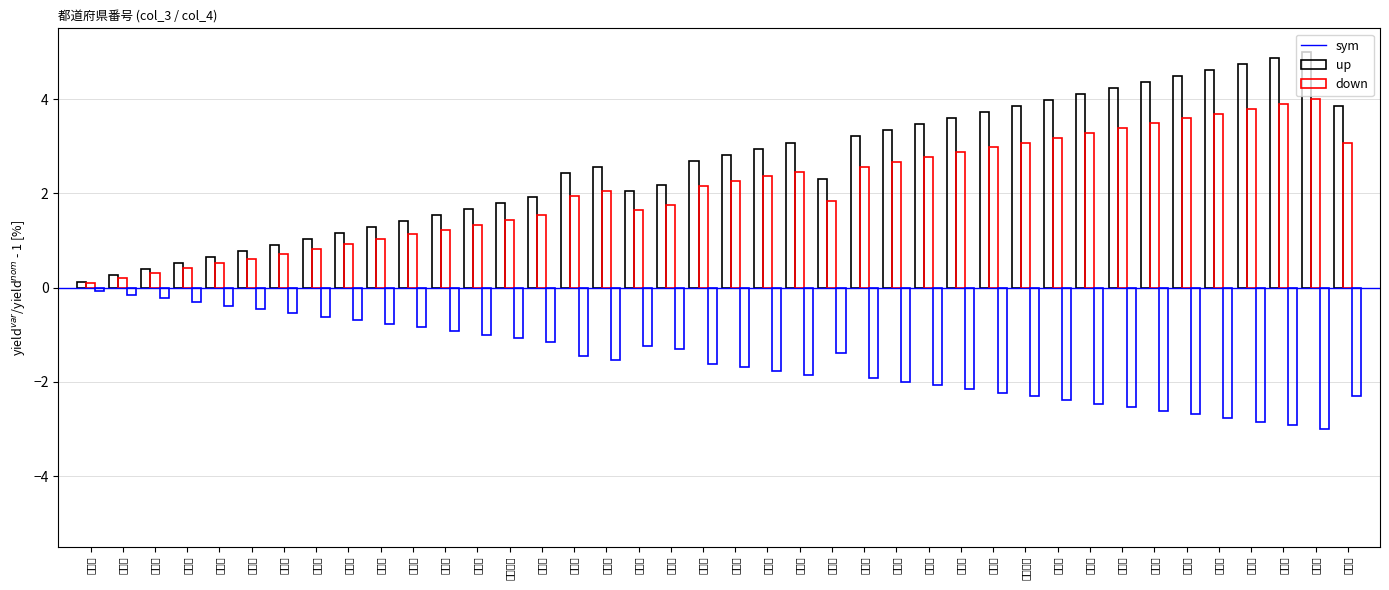

Which series has the largest total across all categories?

sym